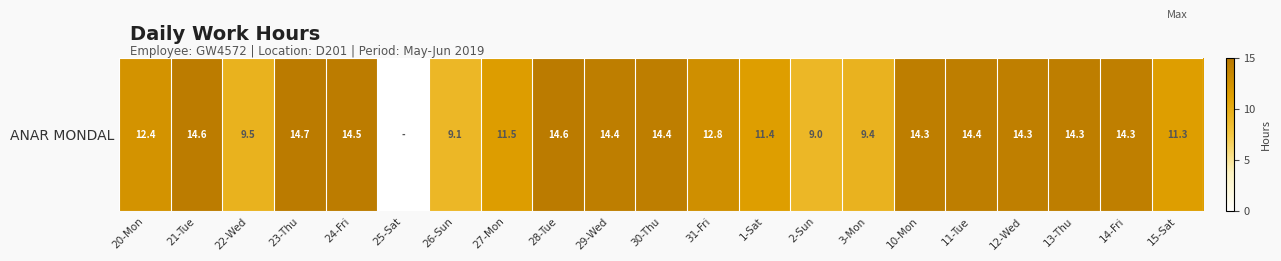

Reading left to right, what are all the values shown in this chart?

12.4	14.6	9.5	14.7	14.5	0.0	9.1	11.5	14.6	14.4	14.4	12.8	11.4	9.0	9.4	14.3	14.4	14.3	14.3	14.3	11.3